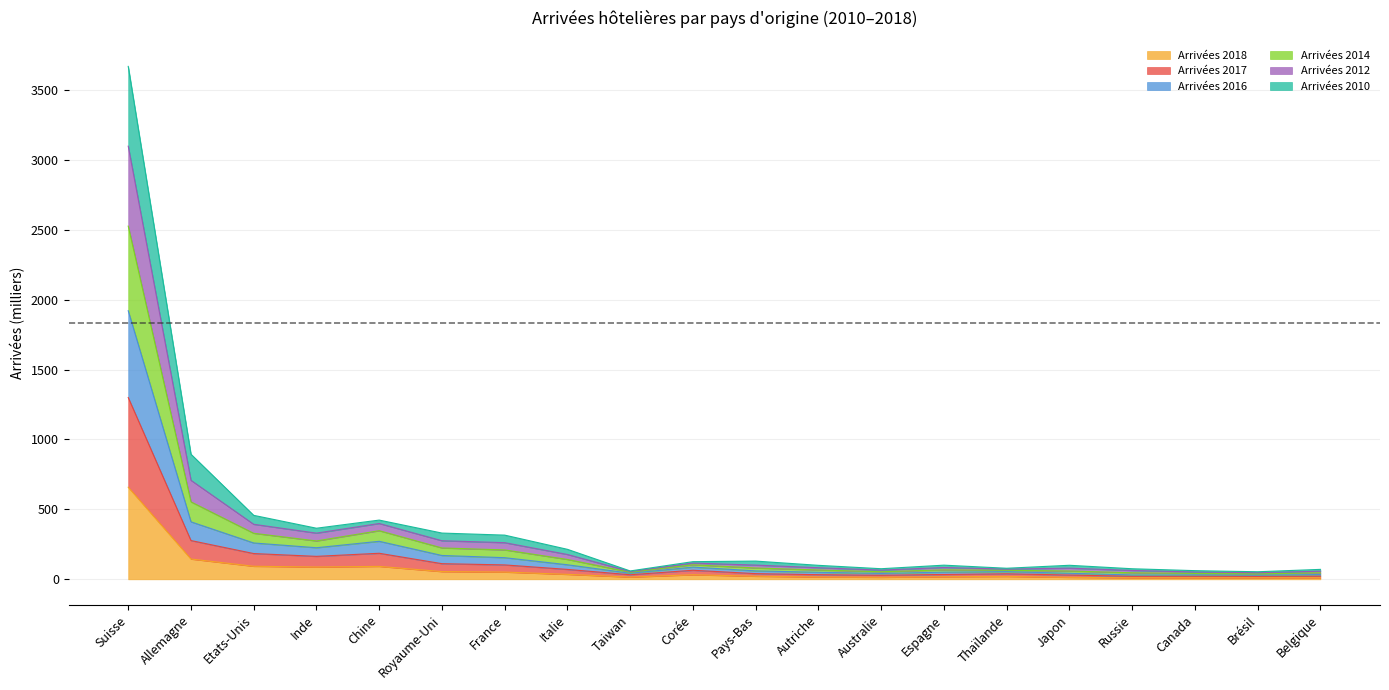

What are all the series names shown in the legend?

Arrivées 2018, Arrivées 2017, Arrivées 2016, Arrivées 2014, Arrivées 2012, Arrivées 2010